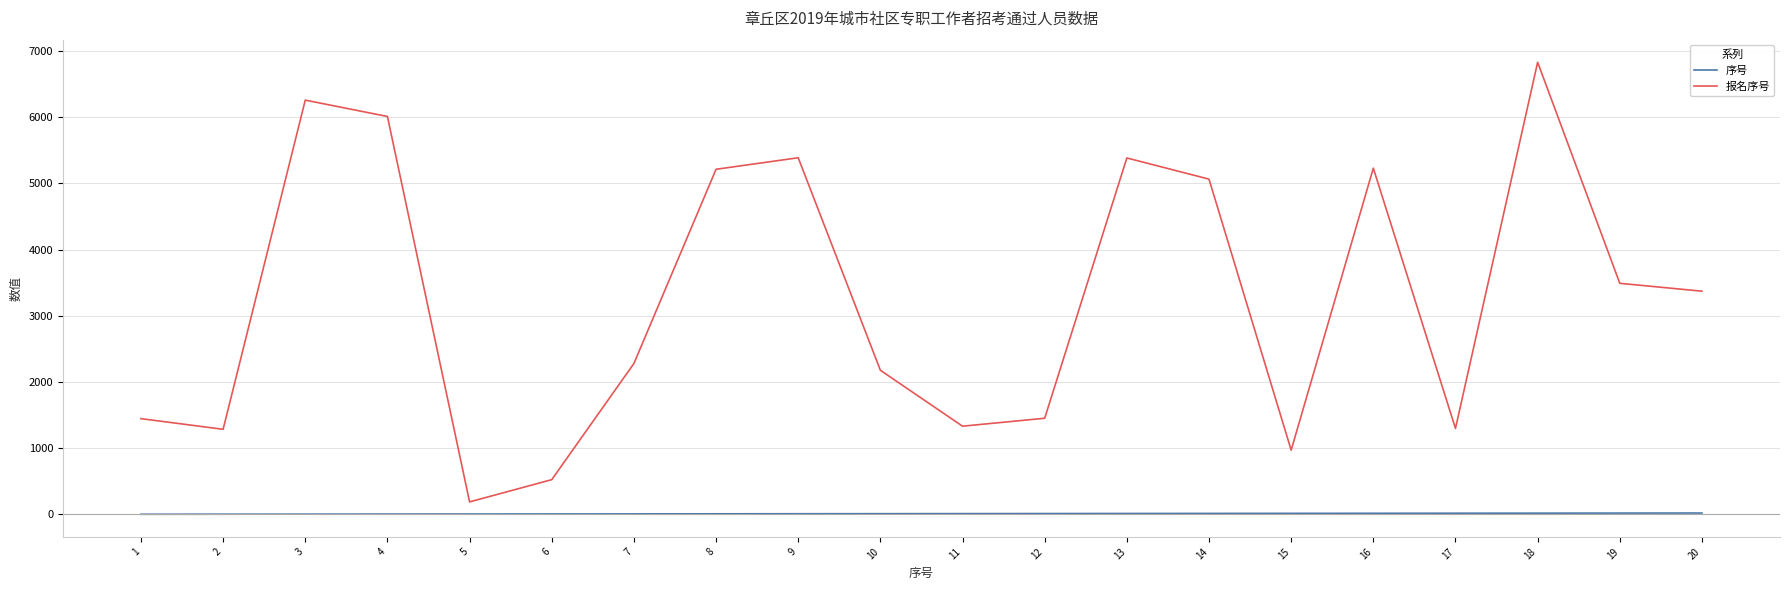

Is the value of 序号 at 9 greater than the value of 报名序号 at 7?

No